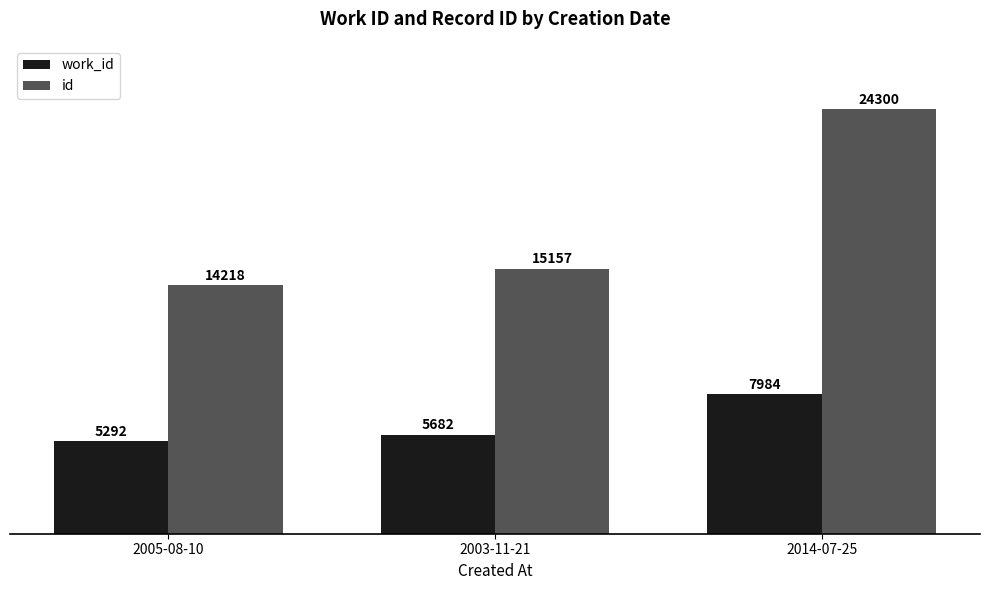

How many bars are there in each group?

2